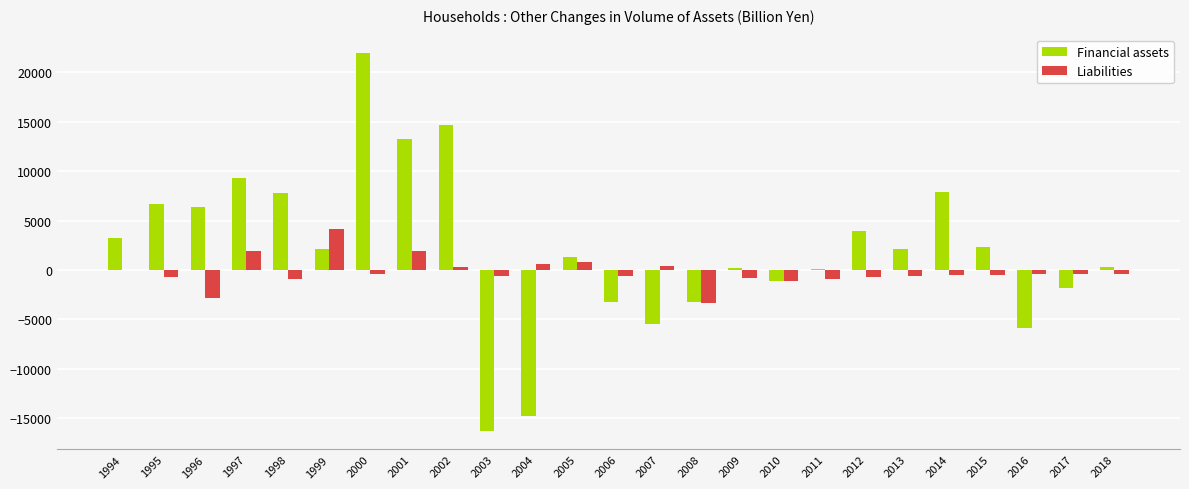

Which category has the highest value in the Liabilities series?

1999